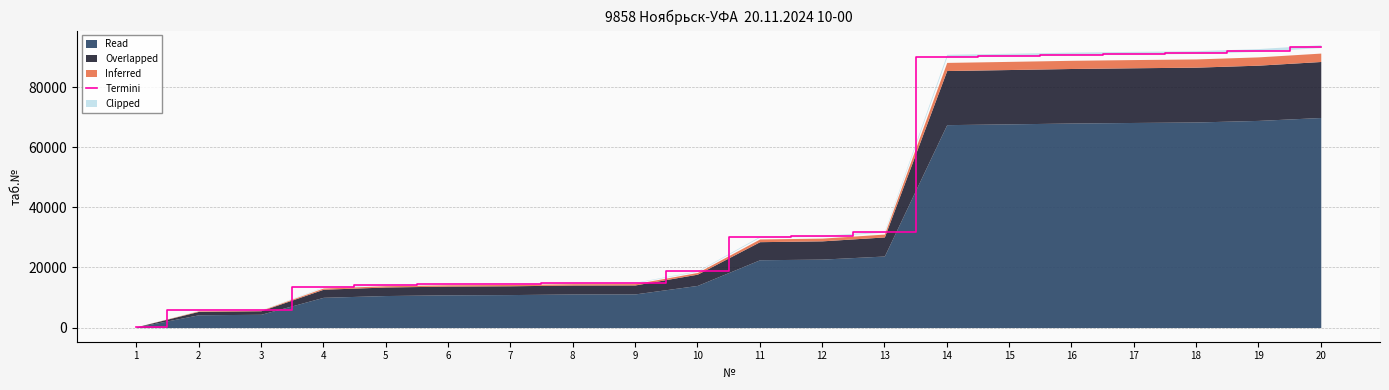

What is the value of the 14th point from the left?

90014